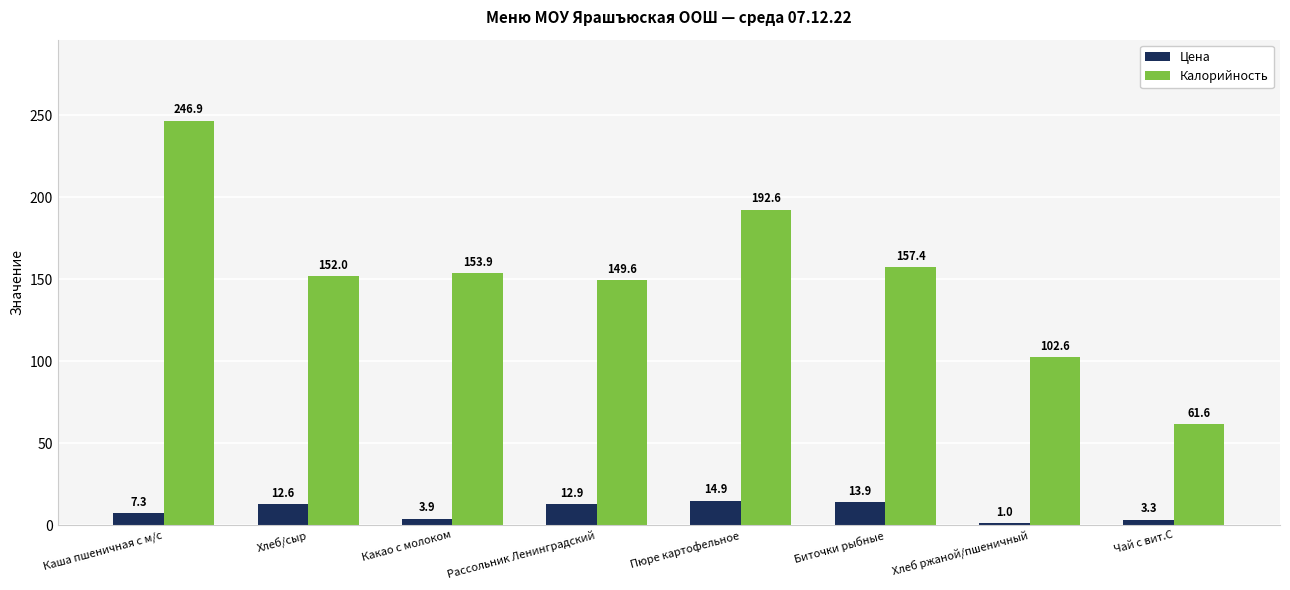

What is the minimum value for Калорийность?

61.6